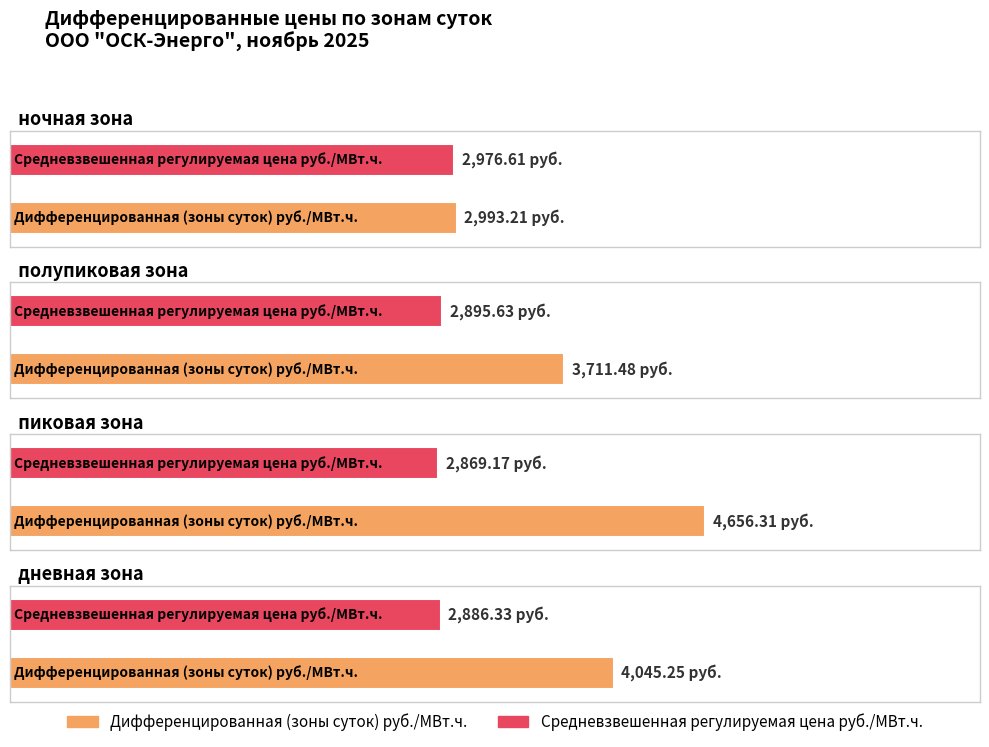

What is the value of the ночная зона bar at the 1st from the left?

2993.2